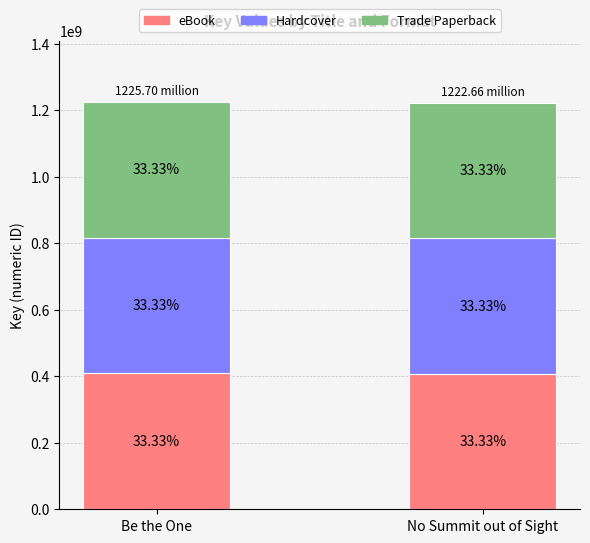

Are the bars grouped side by side (vs. stacked)?

No